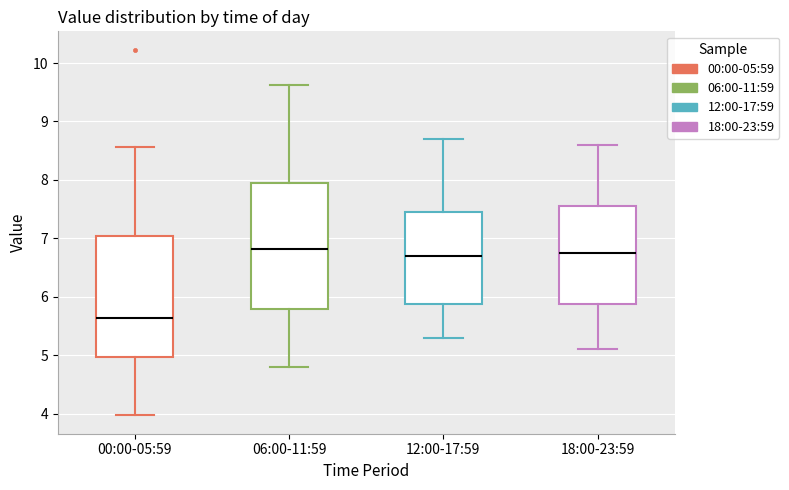

Which box has the lowest median line?

00:00-05:59